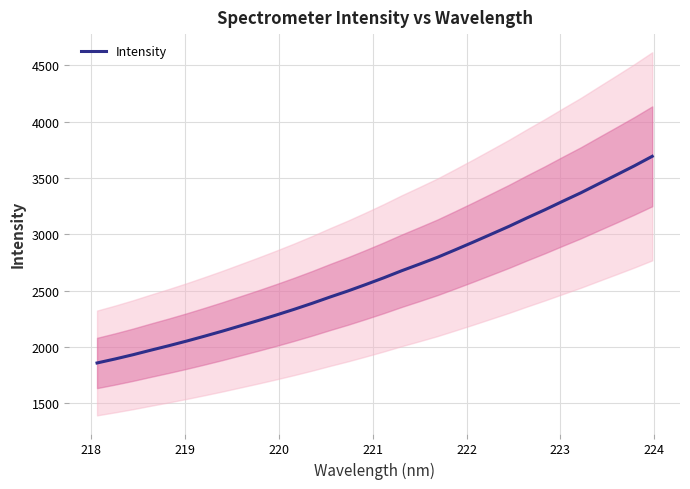

What is the maximum value for Intensity?

3691.4